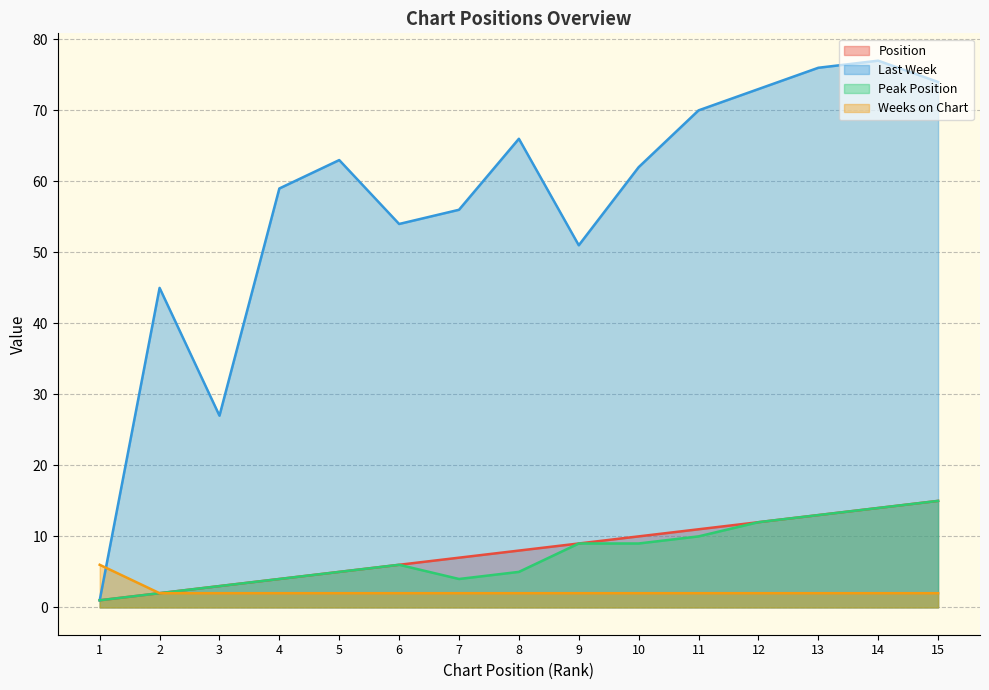

What is the greatest value displayed?

77